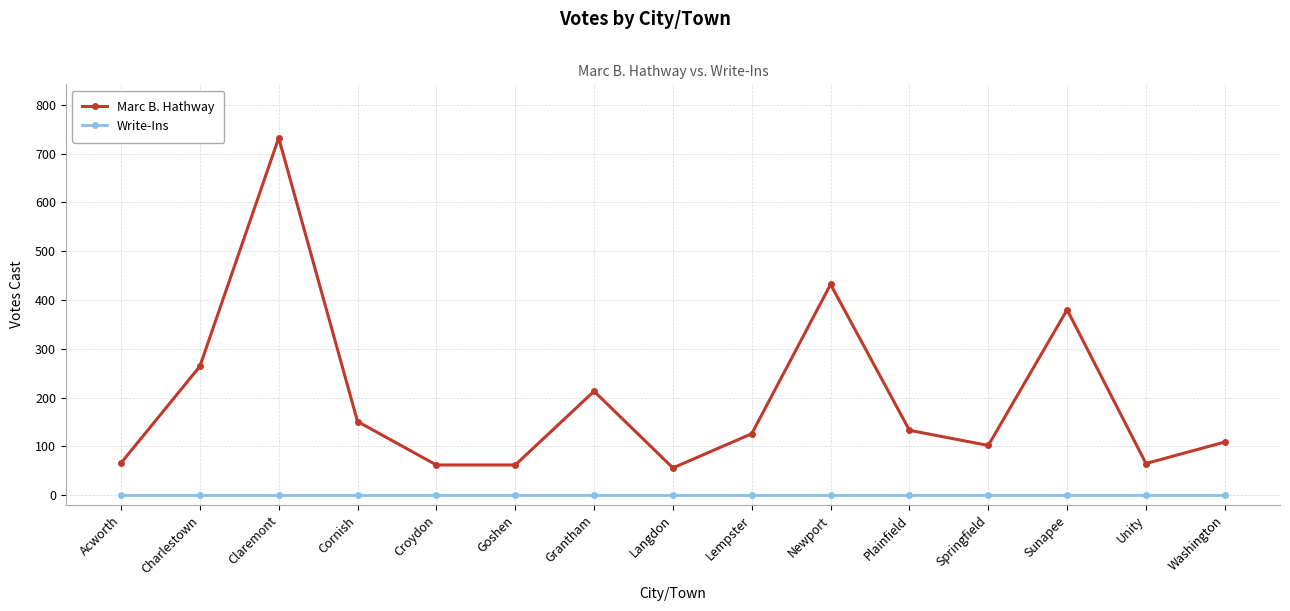

What is the total value across all series at Plainfield?

133